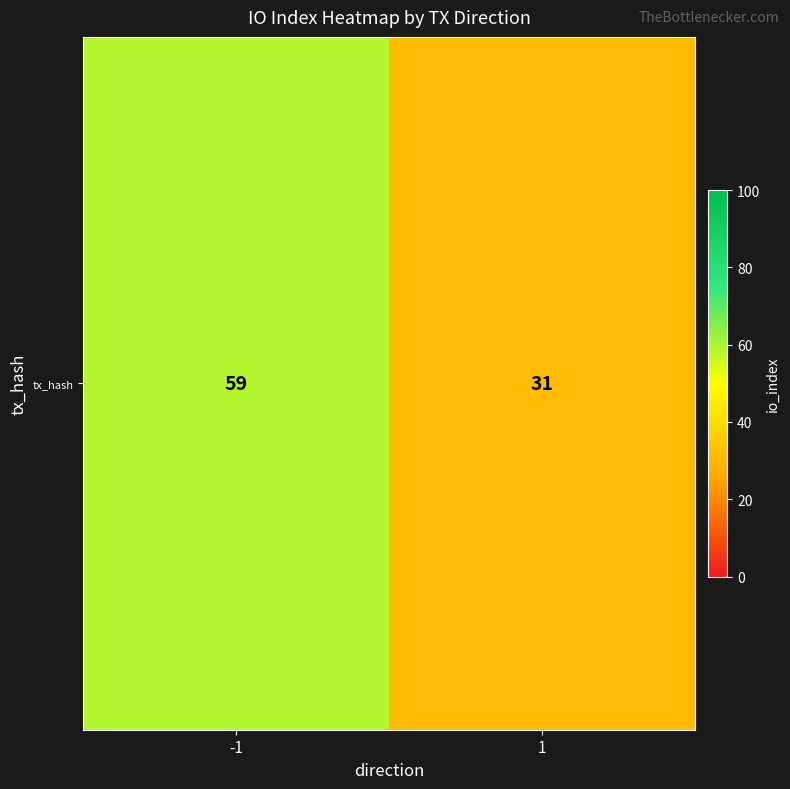

Which label corresponds to the largest value in the chart?

-1